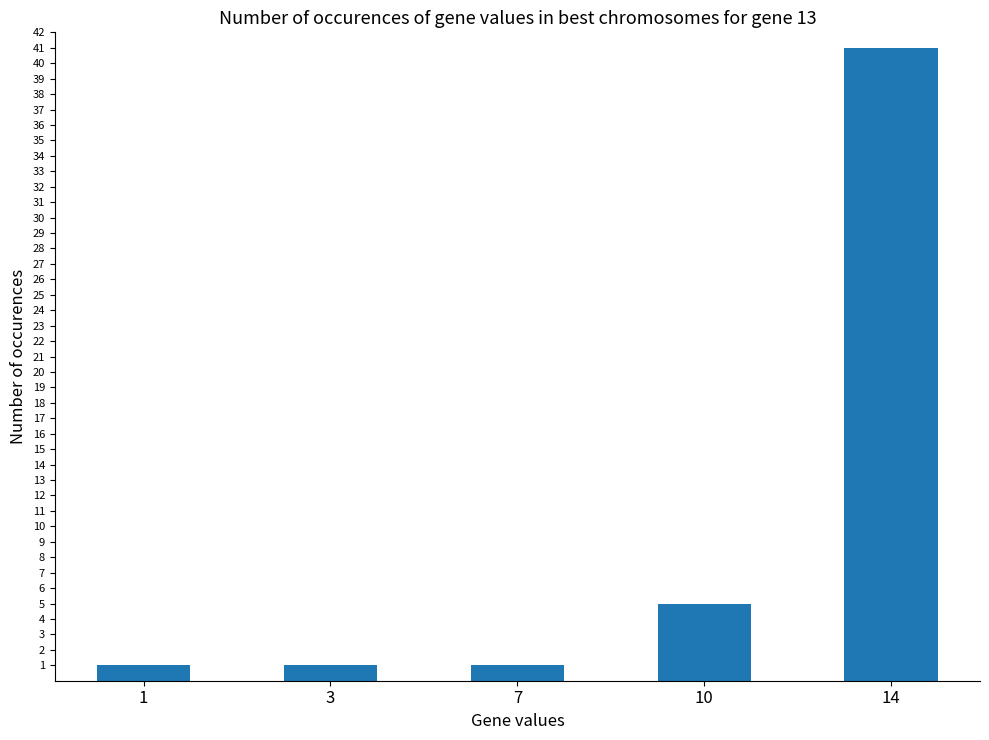

What is the change in value from 1 to 10?

+4